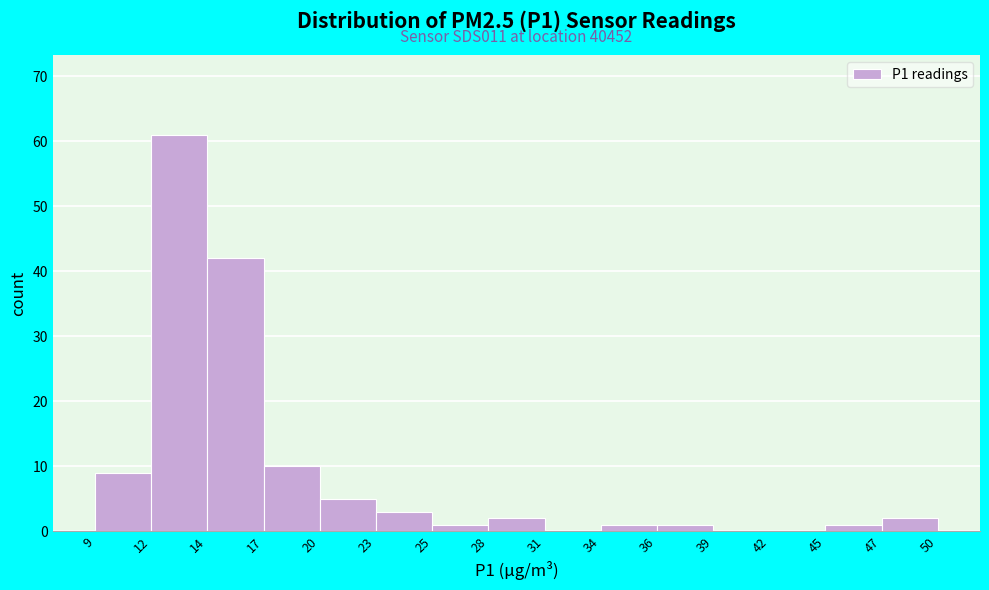

Over which range of the x-axis is the bar tallest?

12 to 14